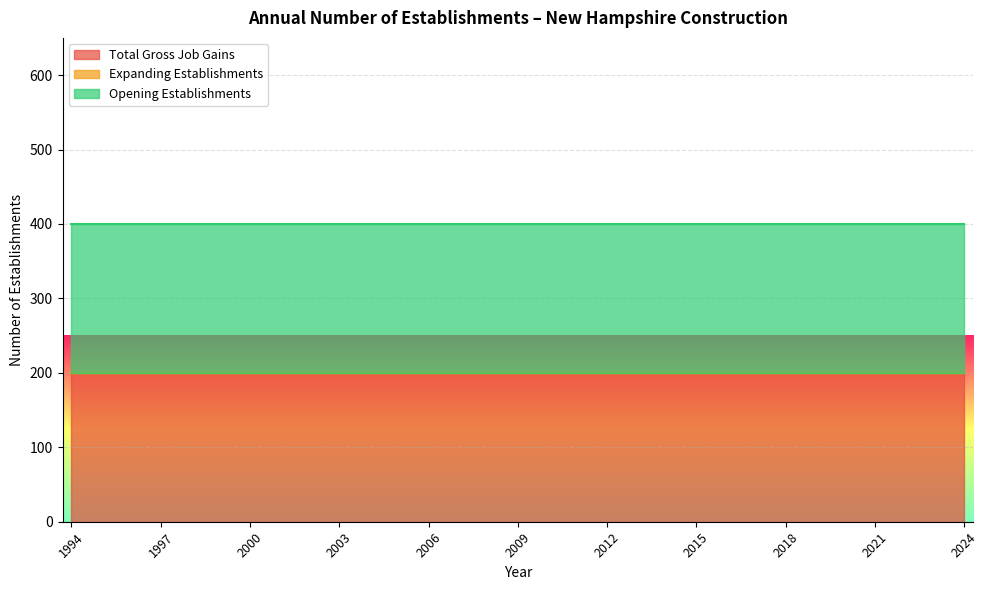

What are all the series names shown in the legend?

Total Gross Job Gains, Expanding Establishments, Opening Establishments